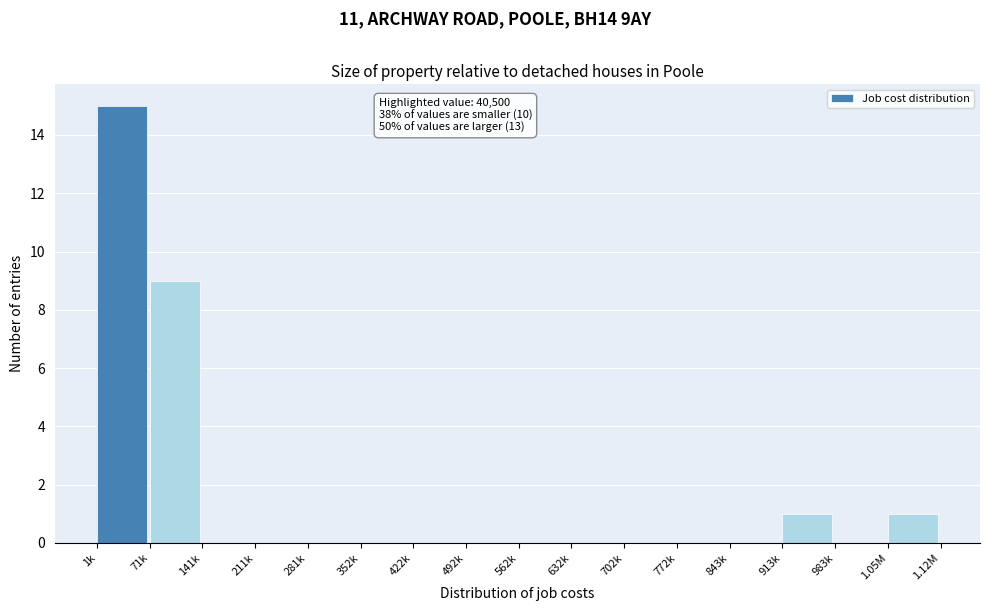

Reading left to right, list all the values displayed in this chart.

1k=15	71k=9	141k=0	211k=0	281k=0	352k=0	422k=0	492k=0	562k=0	632k=0	702k=0	772k=0	843k=0	913k=1	983k=0	1.05M=1